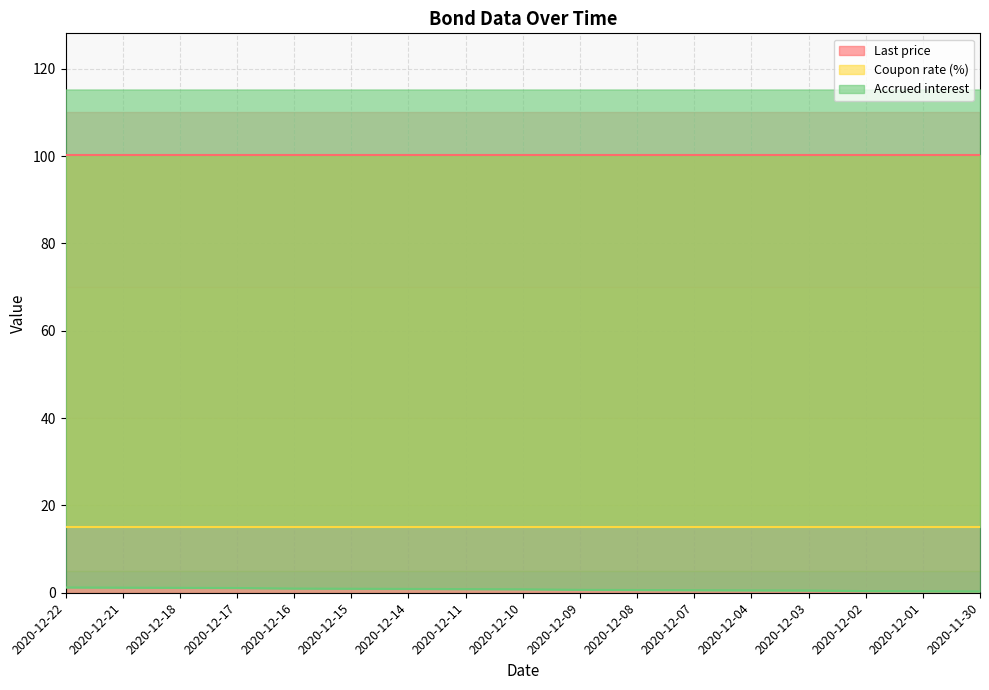

True or false: Coupon rate (%) and Last price cross at least once.

False